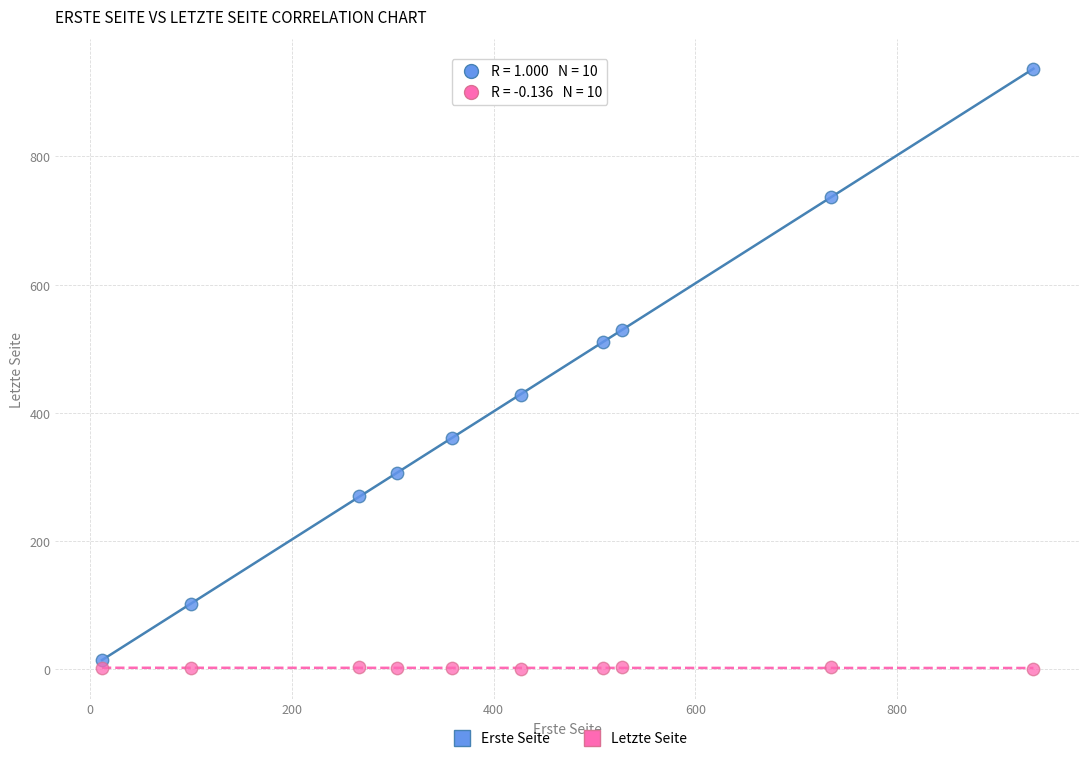

Across all data points, what is the range of X values (max minus min)?

923